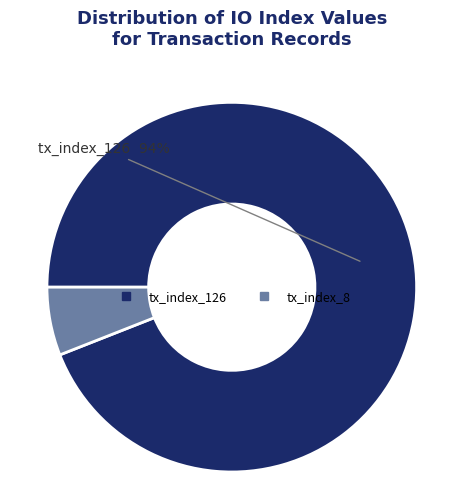

The tx_index_126 slice represents 99% of the pie. True or false?

False